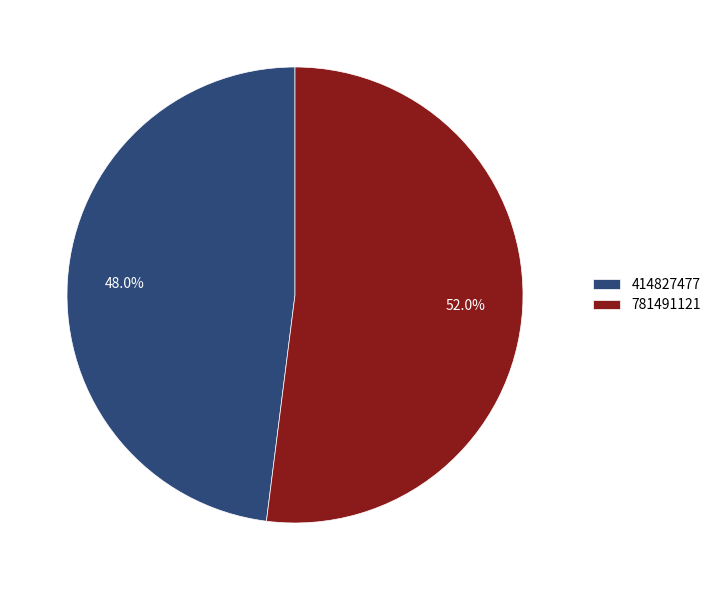

Rank the categories by value from highest to lowest.

781491121, 414827477